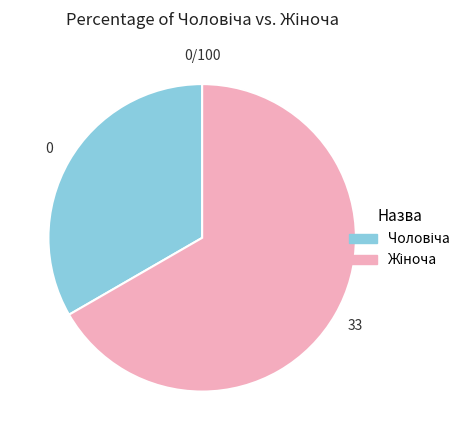

Count the number of slices in the pie.

2